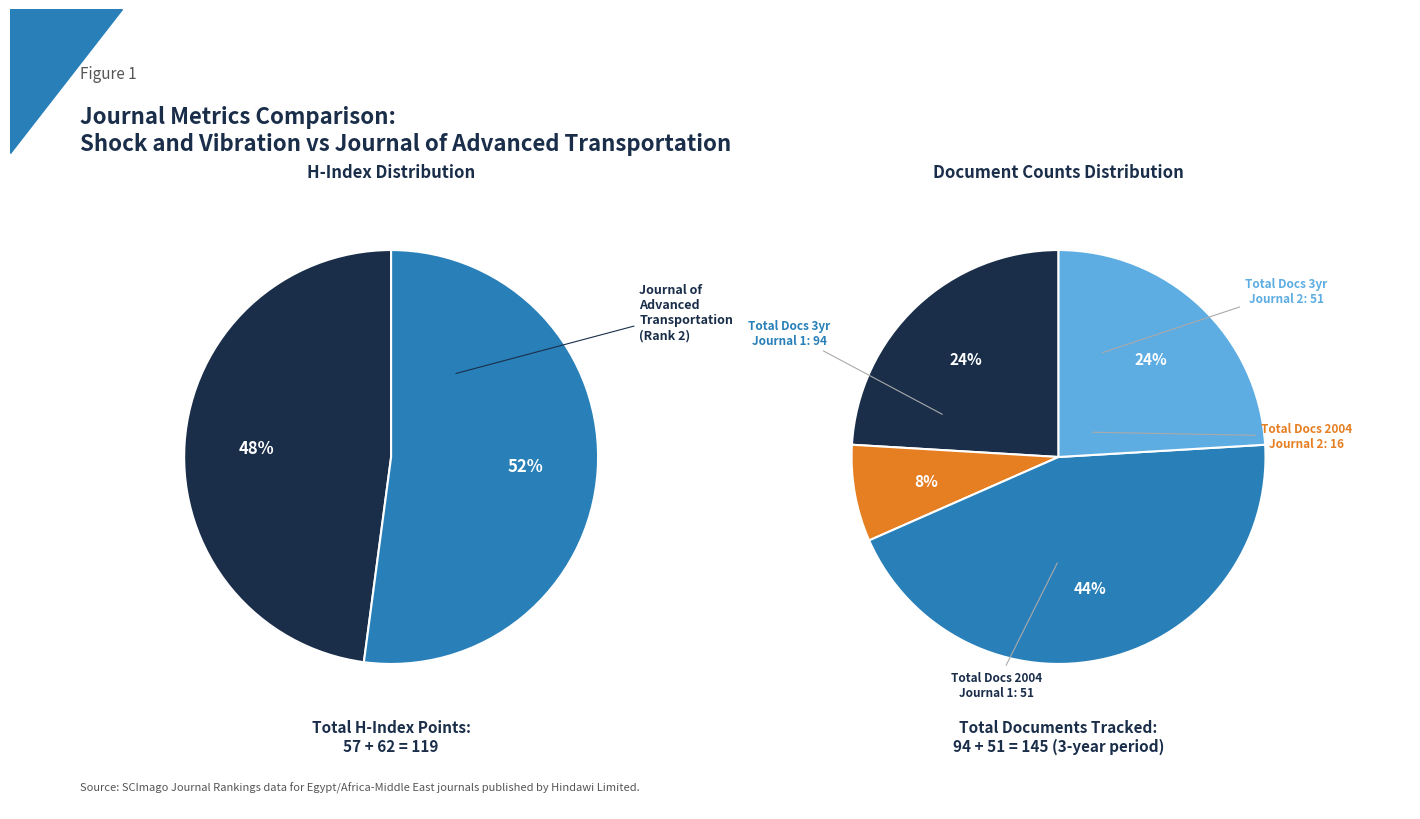

Count the number of slices in the pie.

2